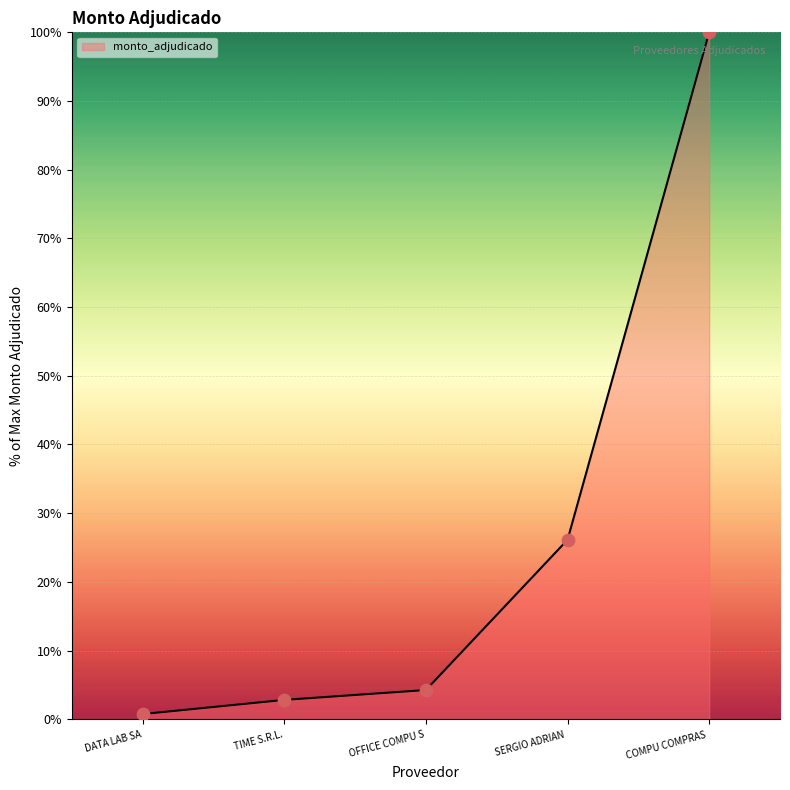

Which has a higher value, DATA LAB SA or SERGIO ADRIAN ?

SERGIO ADRIAN 